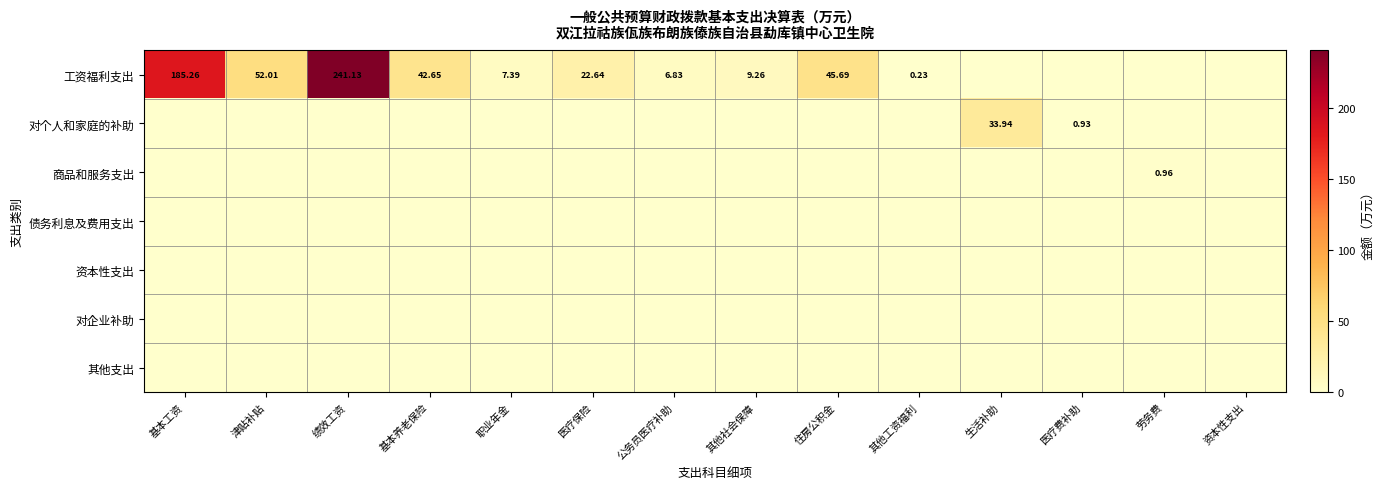

Which has a higher value, 绩效工资 or 资本性支出?

绩效工资